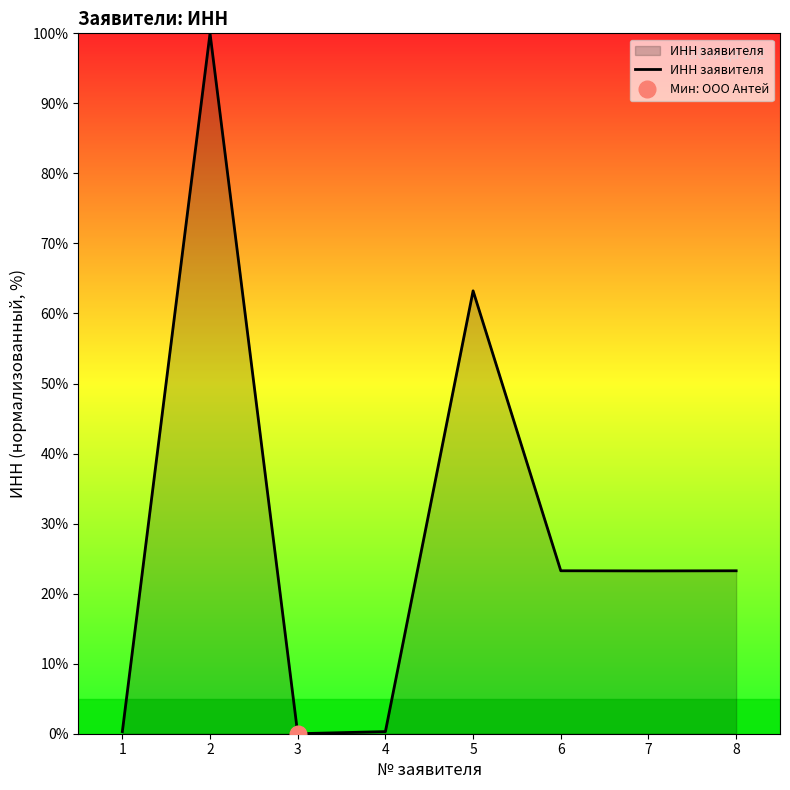

What is the value of the 8th point from the left?

23.3